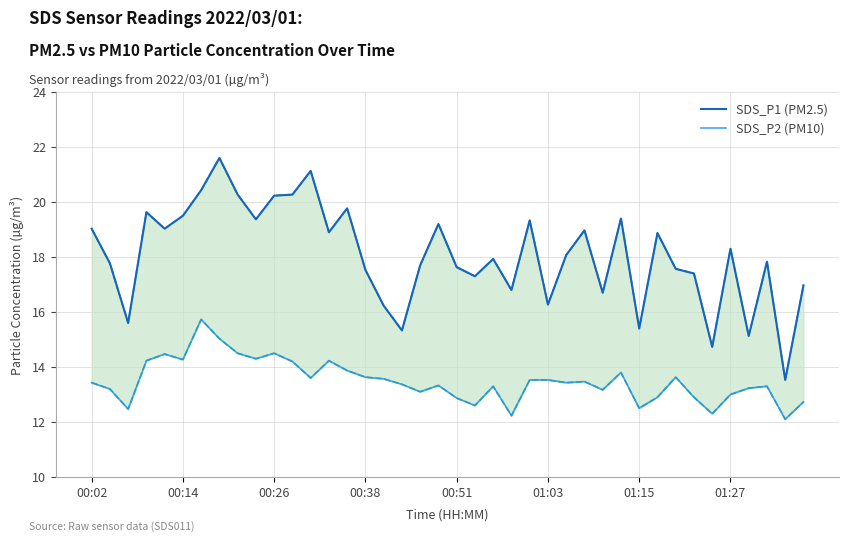

What is the spread (max minus min) of values at 00:51?

4.6